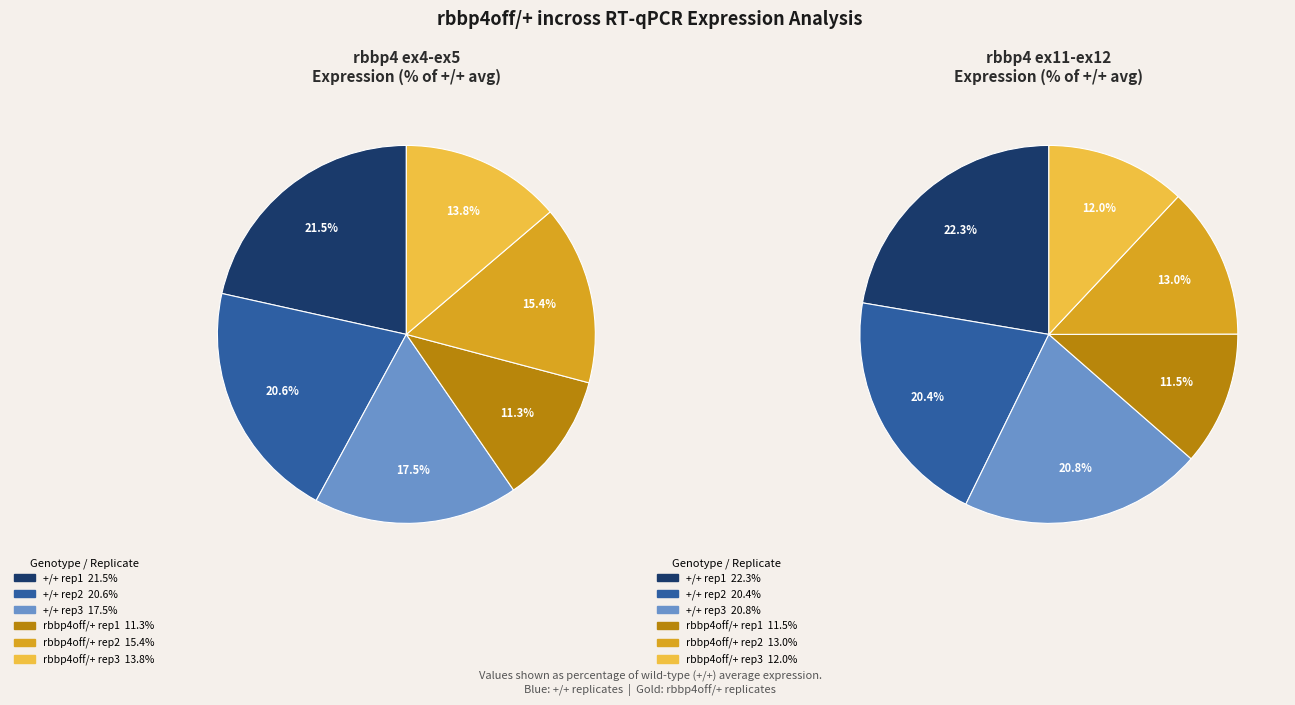

To the nearest percent, what is the average slice percentage?

17%